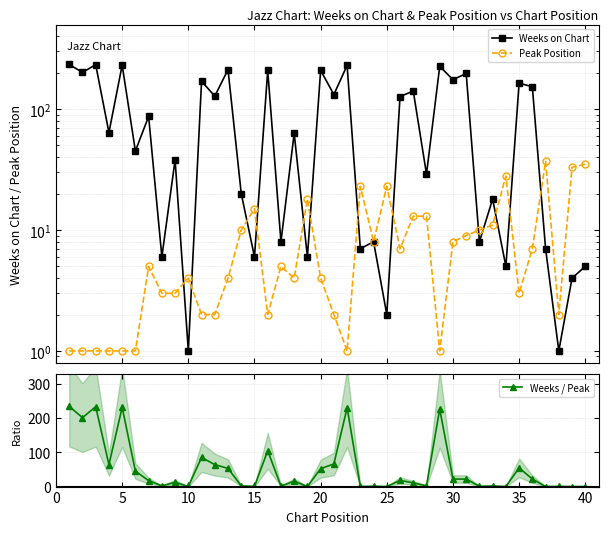

How many series are shown in this chart?

3